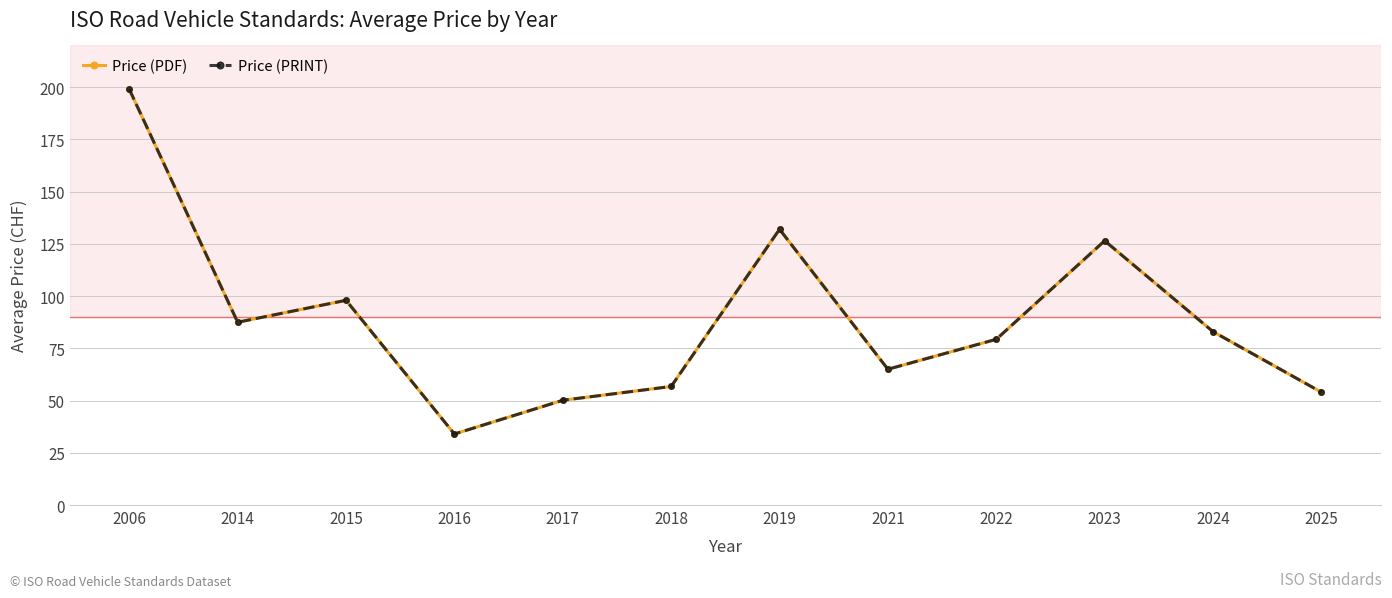

Is this an area chart (filled region under the line)?

No